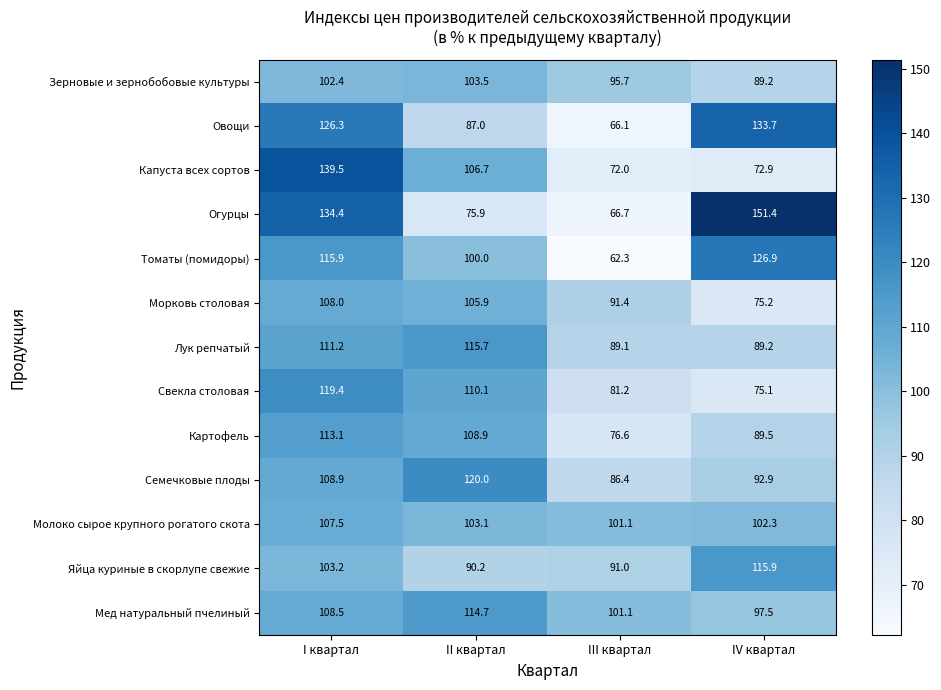

Is the value of Овощи at II квартал greater than the value of Яйца куриные в скорлупе свежие at III квартал?

No